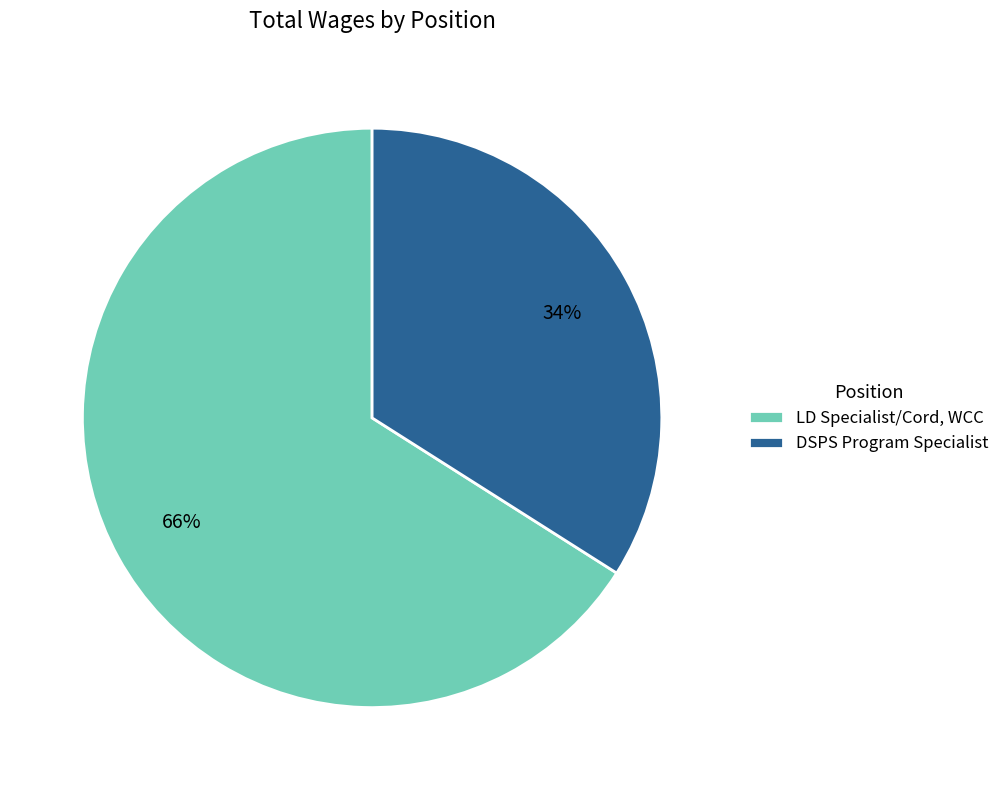

Rank the categories by value from highest to lowest.

LD Specialist/Cord, WCC, DSPS Program Specialist